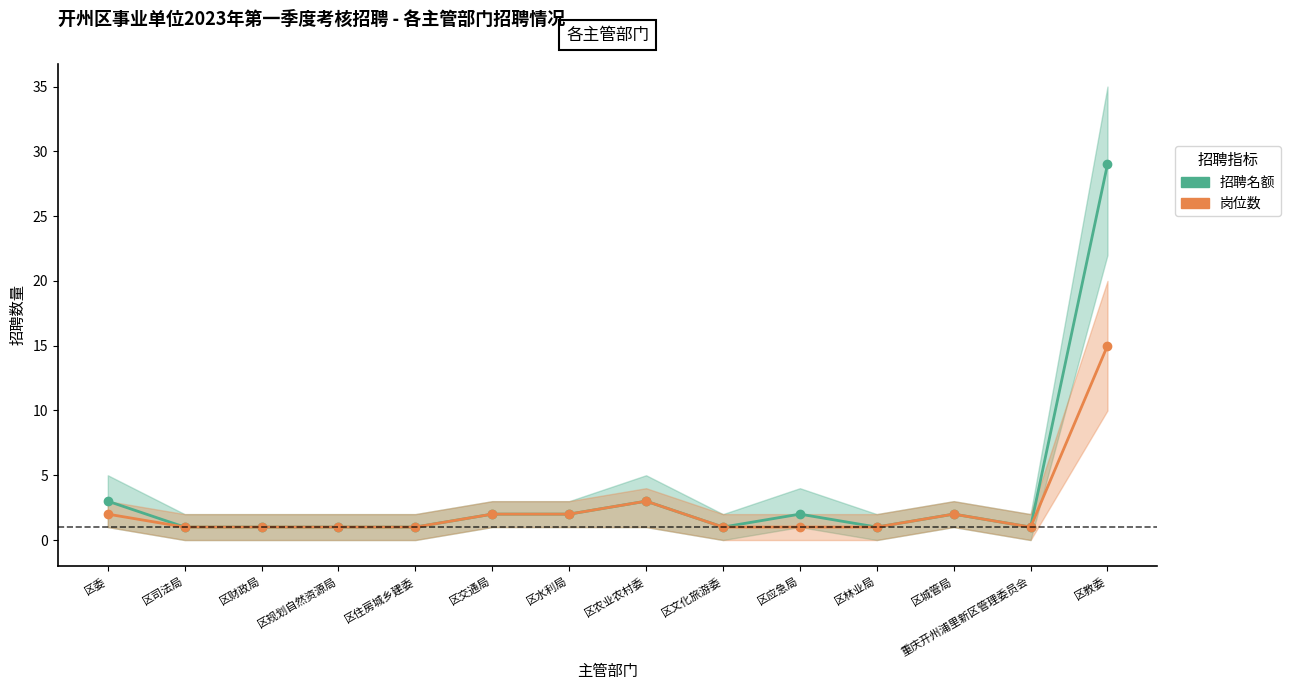

What is the difference between the maximum and minimum values in the 岗位数 series?

14